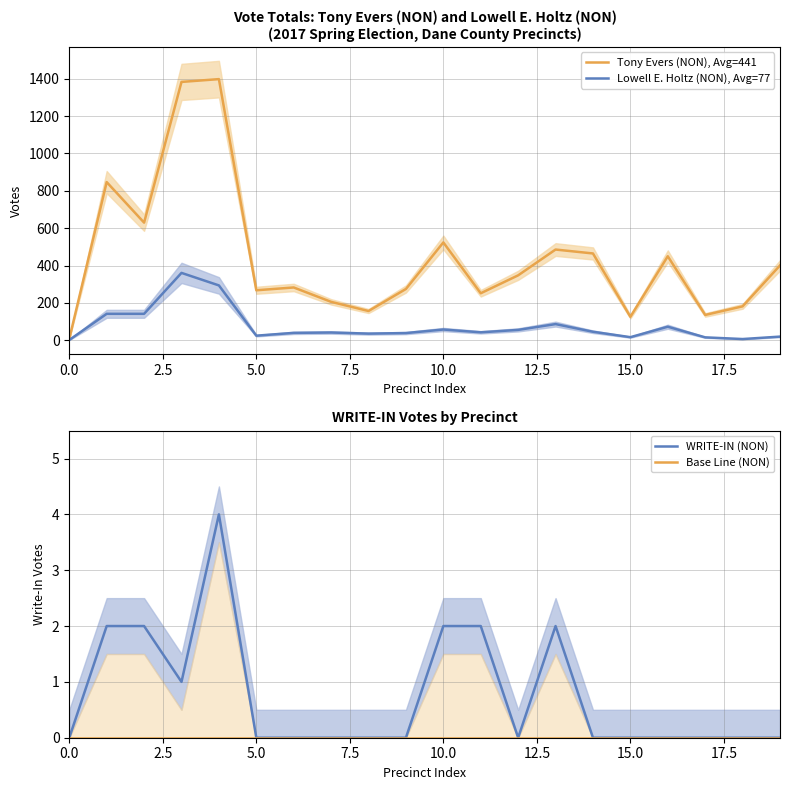

Is this an area chart (filled region under the line)?

No